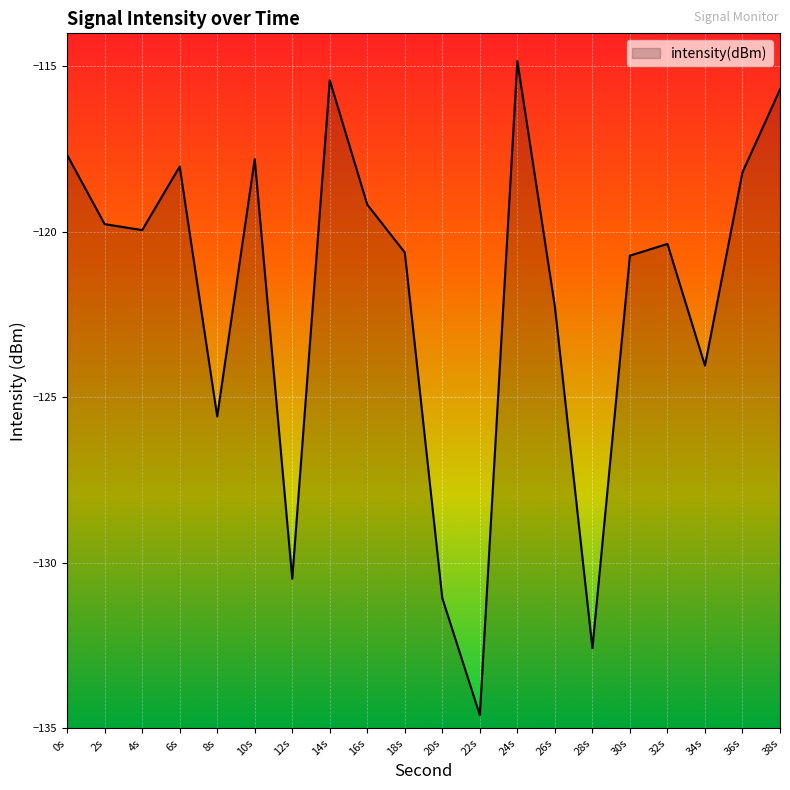

Is it true that the value at 36s is -118.2?

True